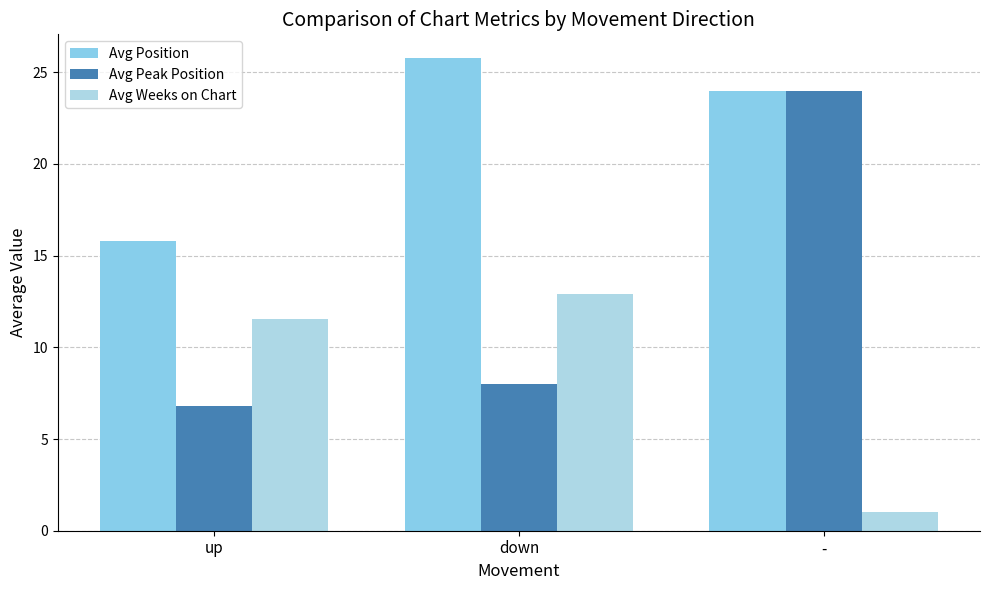

What is the difference between the Avg Weeks on Chart values at down and -?

11.9